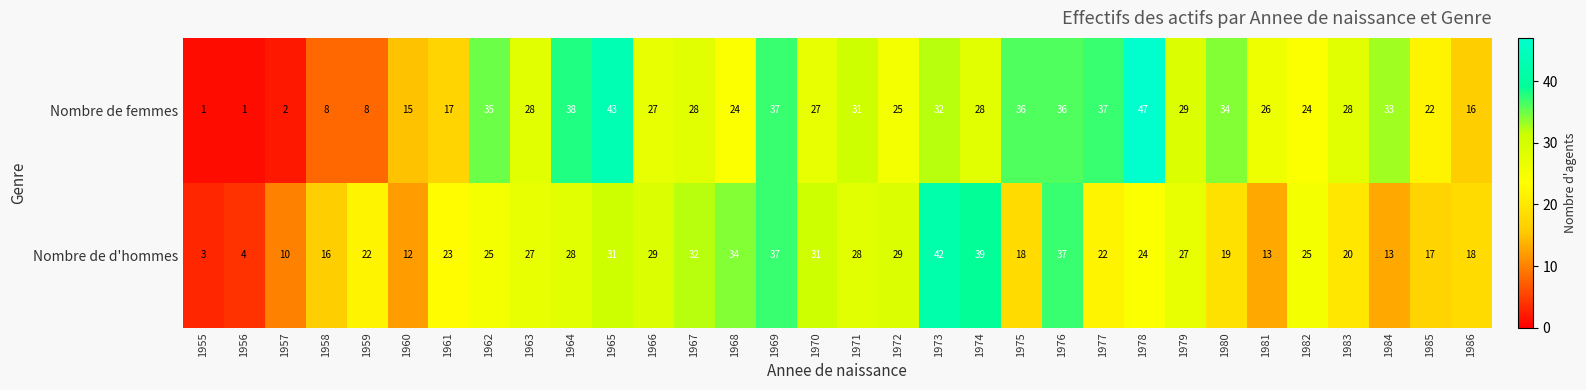

True or false: Nombre de femmes has a value of 63 at 1969.

False